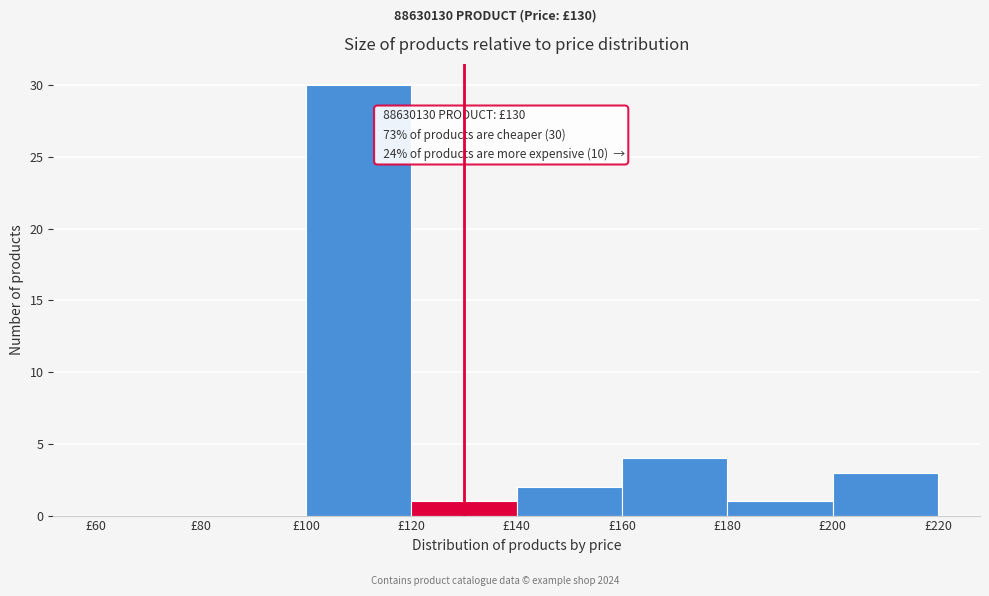

Over which range of the x-axis is the bar tallest?

100 to 120